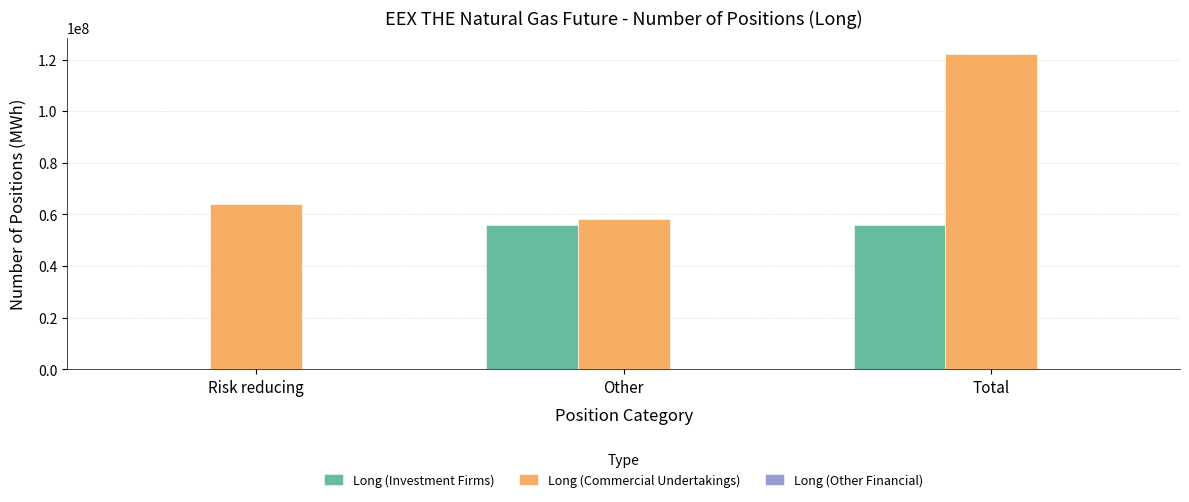

Which series changed the most between Risk reducing and Total?

Long (Commercial Undertakings)